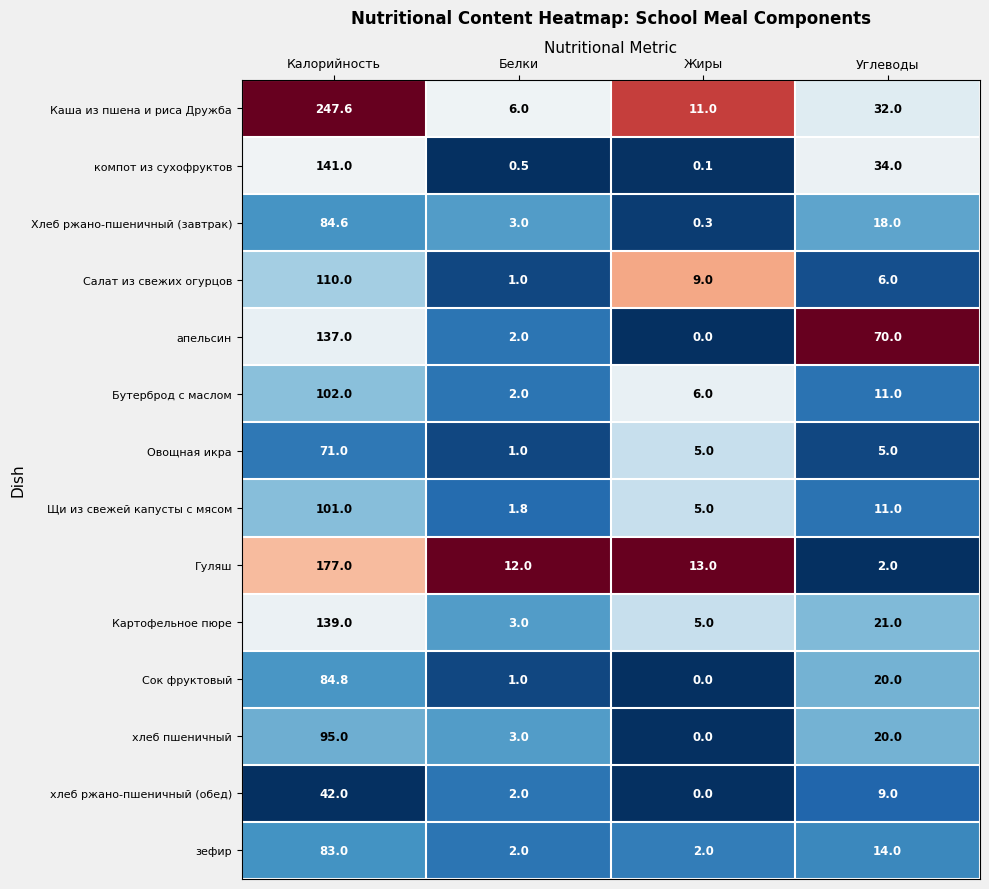

Which label corresponds to the largest value in the chart?

Калорийность